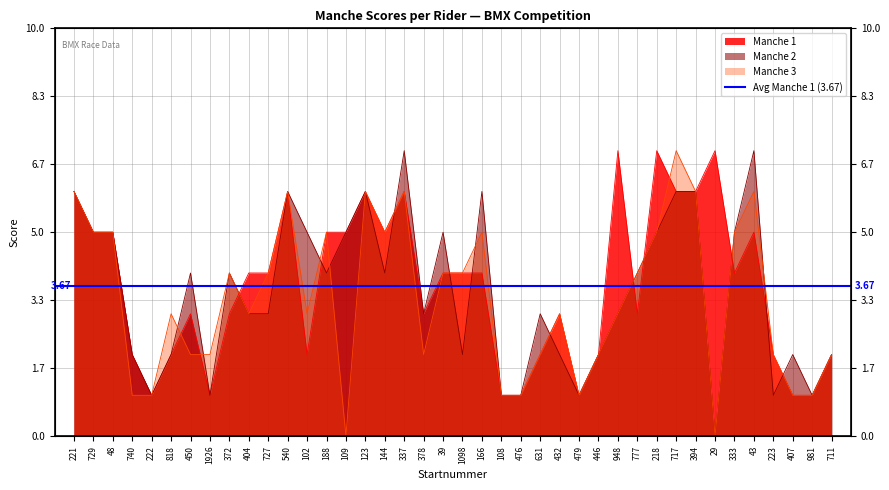

What is the sum of the Manche 2 values at 223 and 1926?

2